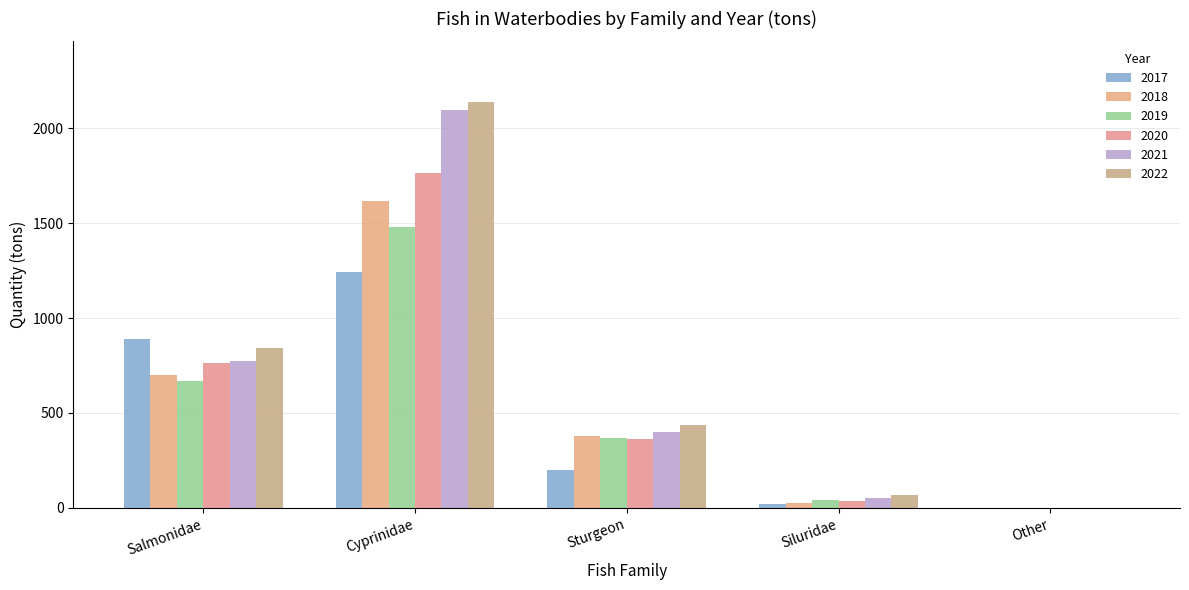

What is the spread (max minus min) of values at Sturgeon?

234.9